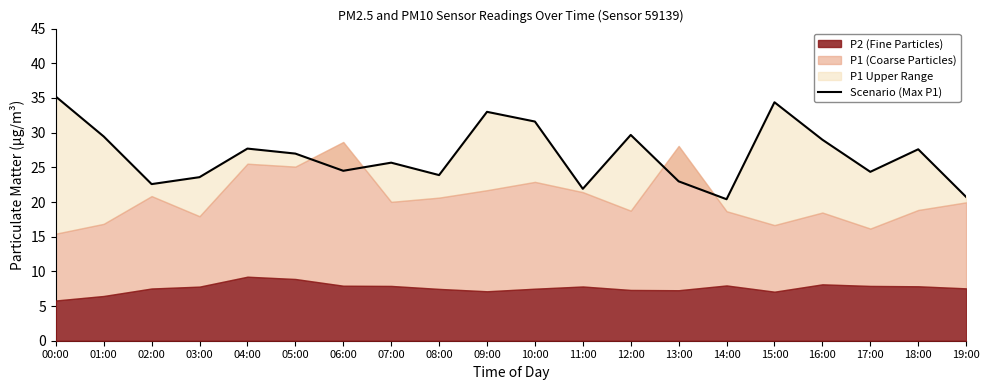

What is the sum of the values at 14:00 and 11:00?

42.3